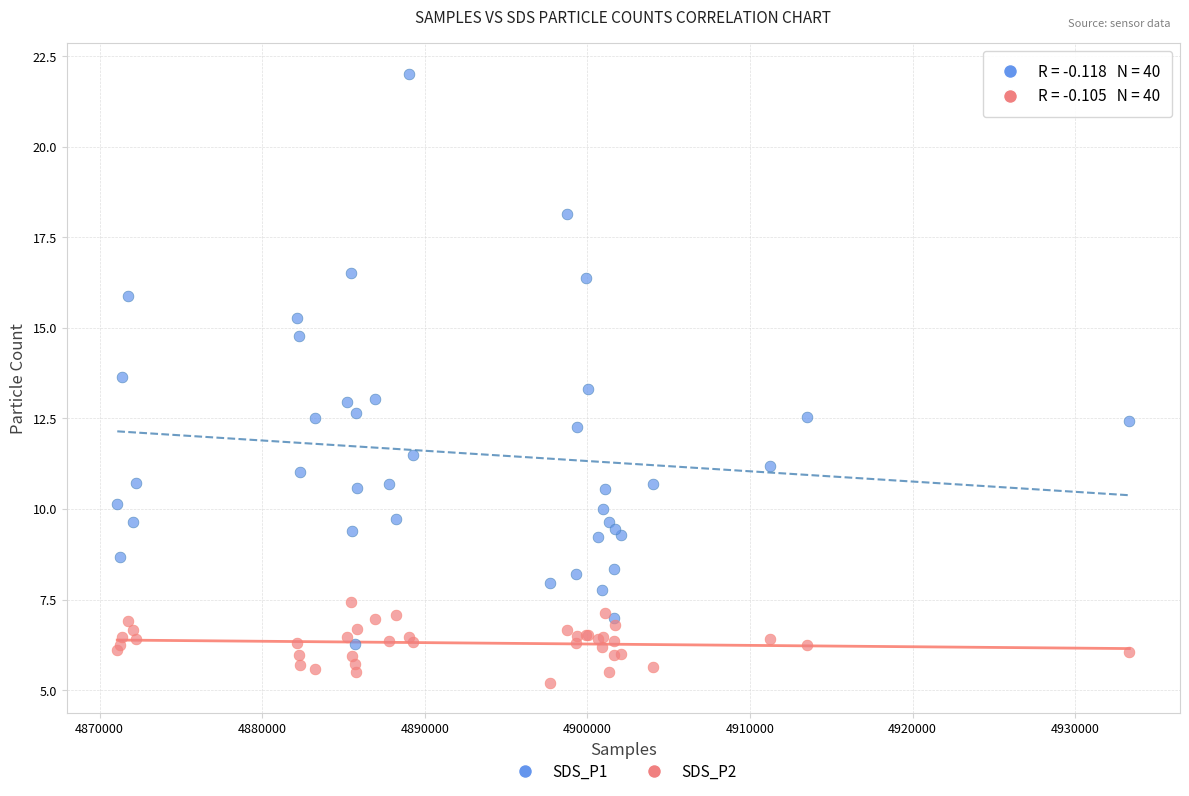

In the SDS_P1 series, what Y value is closest to 14?

13.7